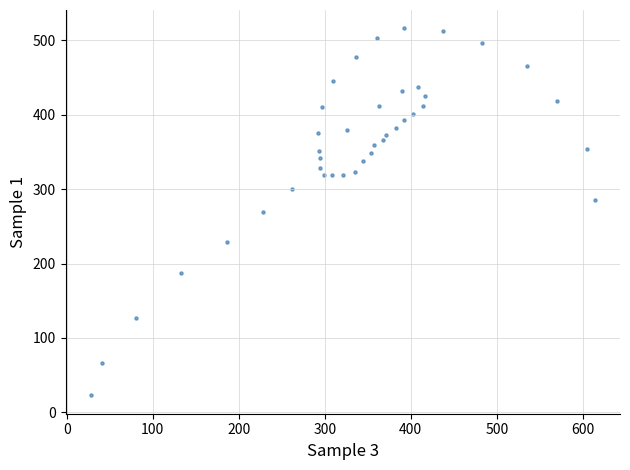

What is the range of Y values (max minus min)?

492.9